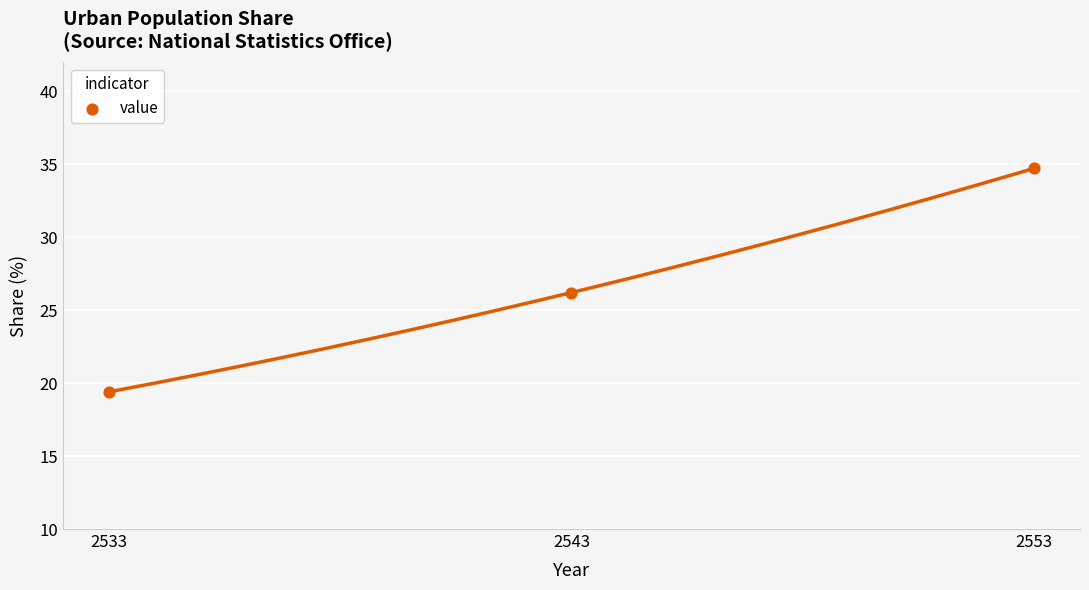

What is the range of Y values (max minus min)?

15.3